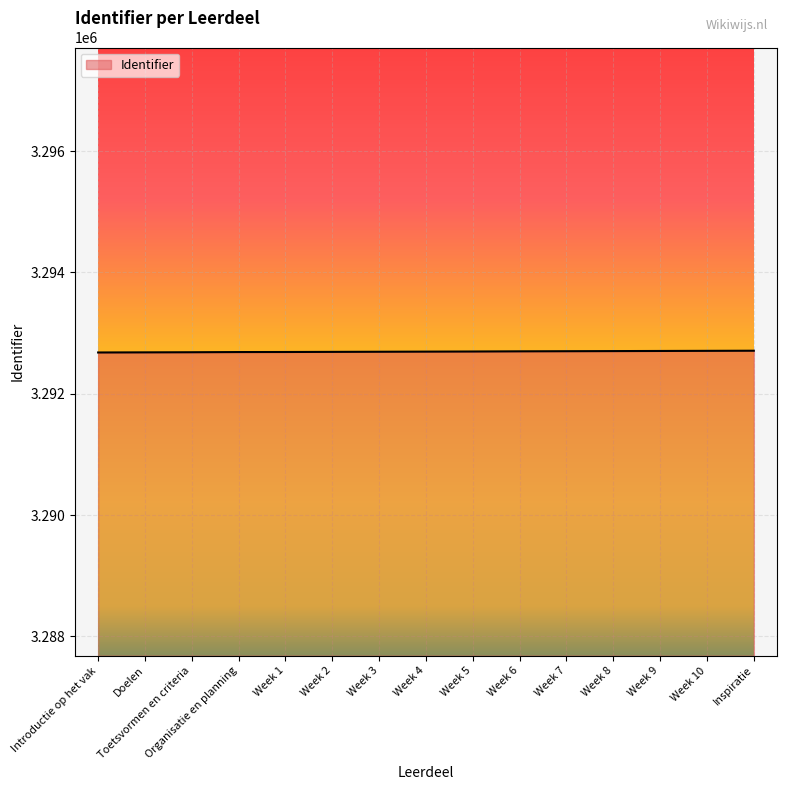

What is the difference between the values at Week 10 and Organisatie en planning?

20